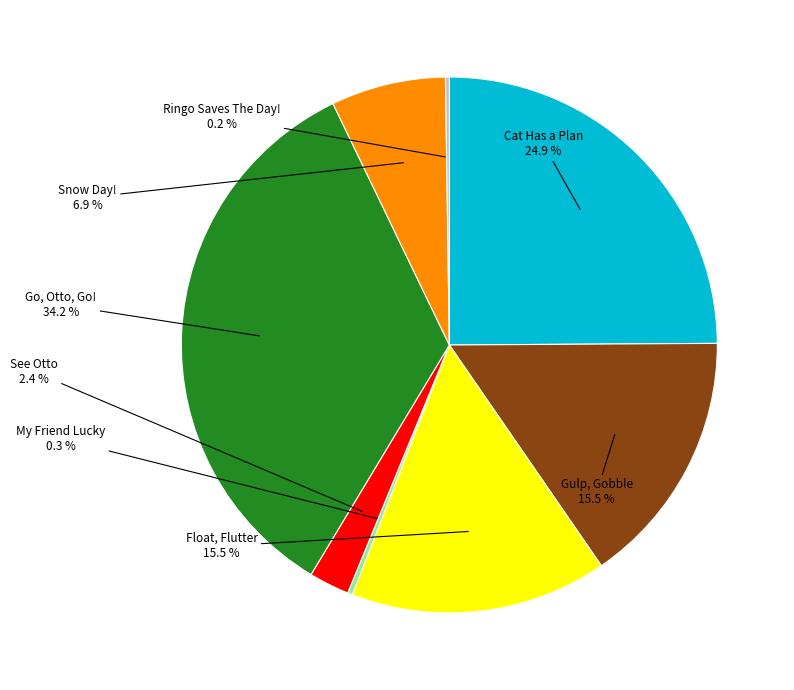

Which category has the biggest portion of the pie?

Go, Otto, Go!